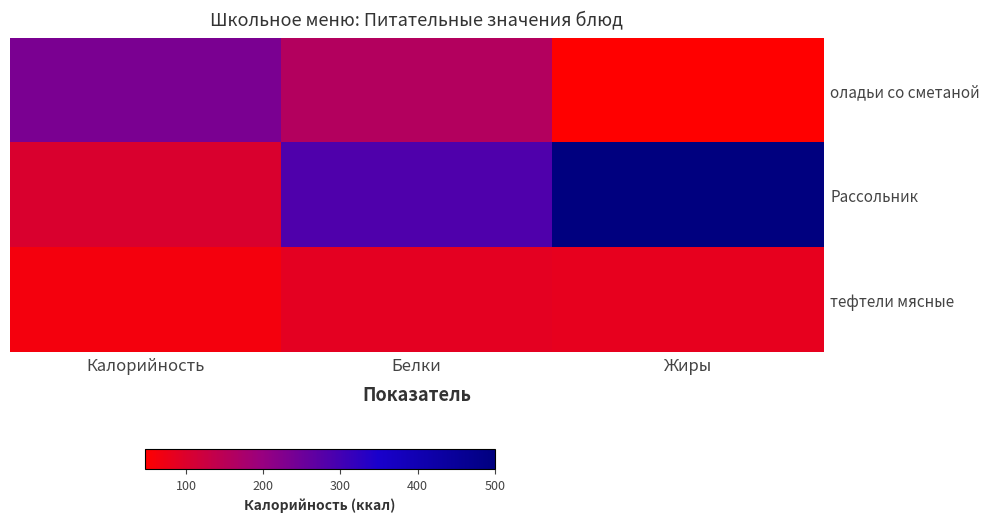

Reading left to right, transcribe all the data shown in this chart.

оладьи со сметаной: Калорийность=234	Белки=159	Жиры=47
Рассольник: Калорийность=102	Белки=285	Жиры=500
тефтели мясные: Калорийность=64	Белки=86	Жиры=84